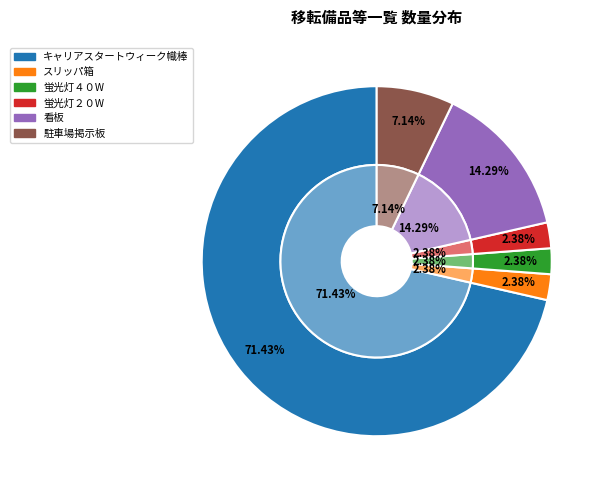

Which has a higher value, 駐車場掲示板 or 看板?

看板